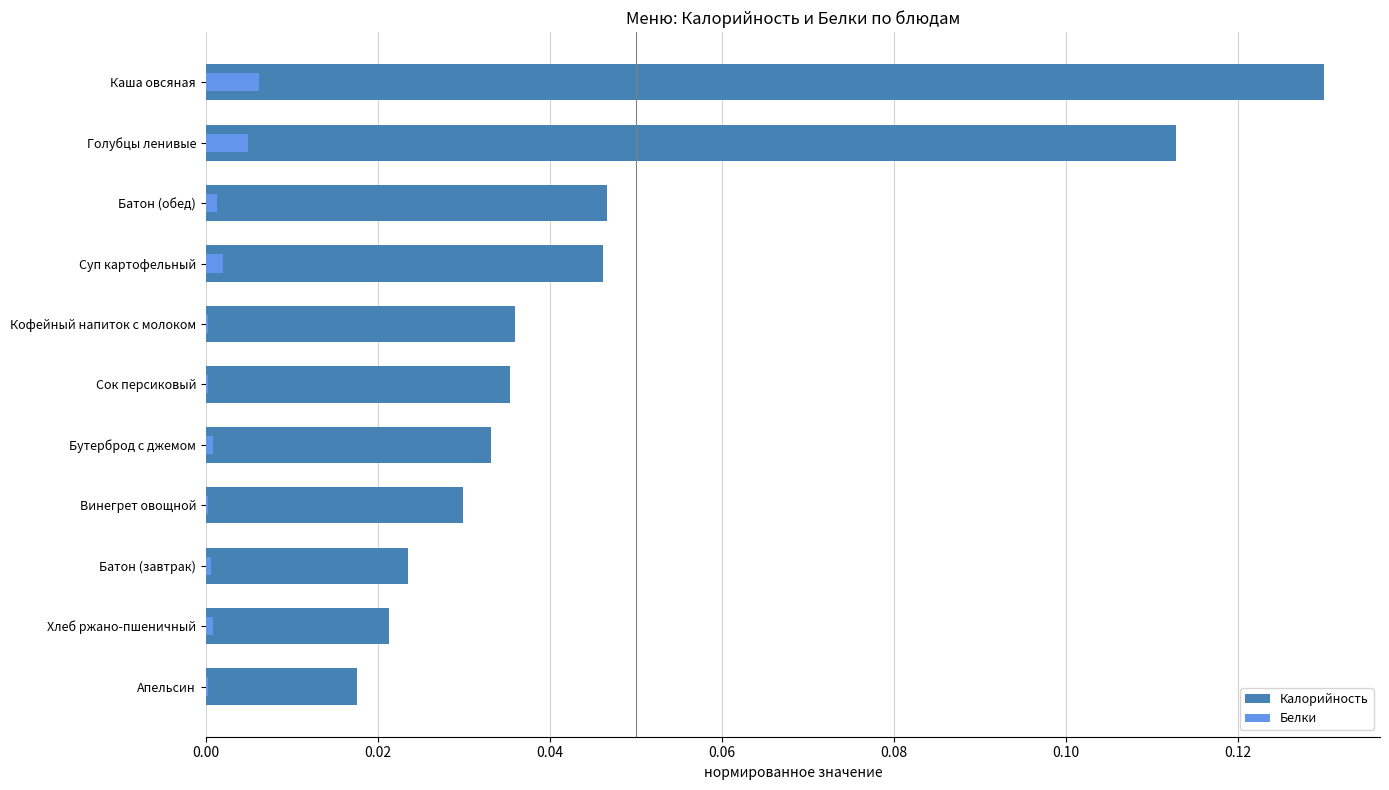

At Бутерброд с джемом, list the series in order from smallest to largest.

Белки, Калорийность